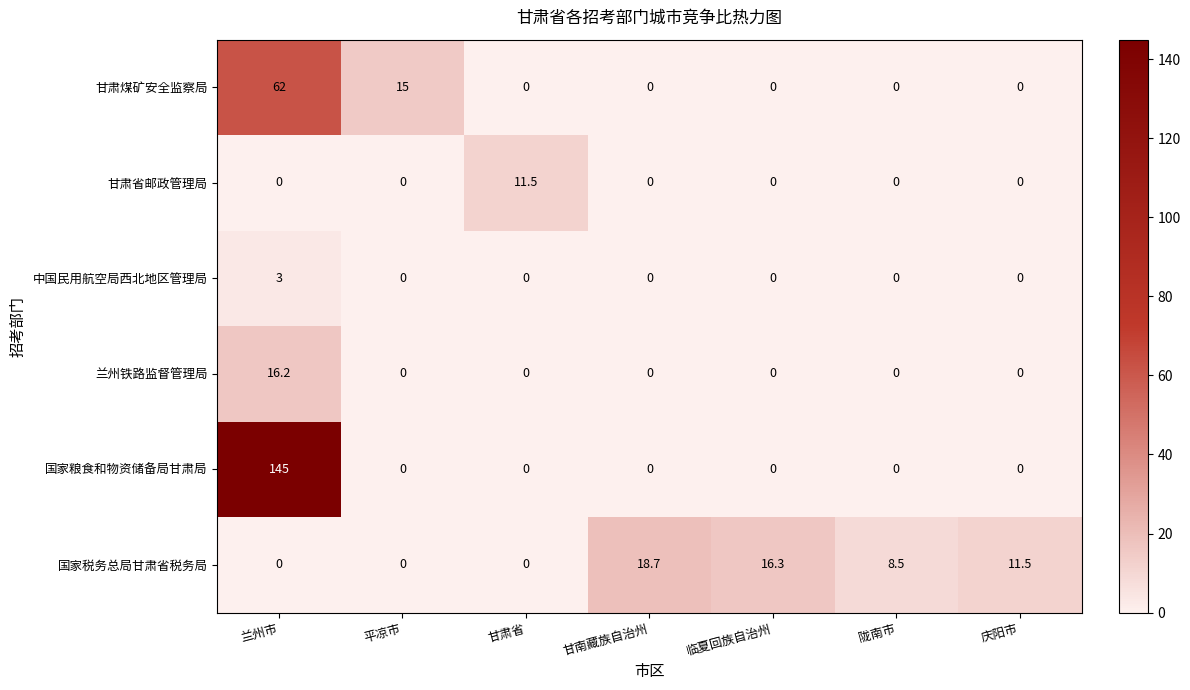

At which category is the sum across all series the highest?

兰州市